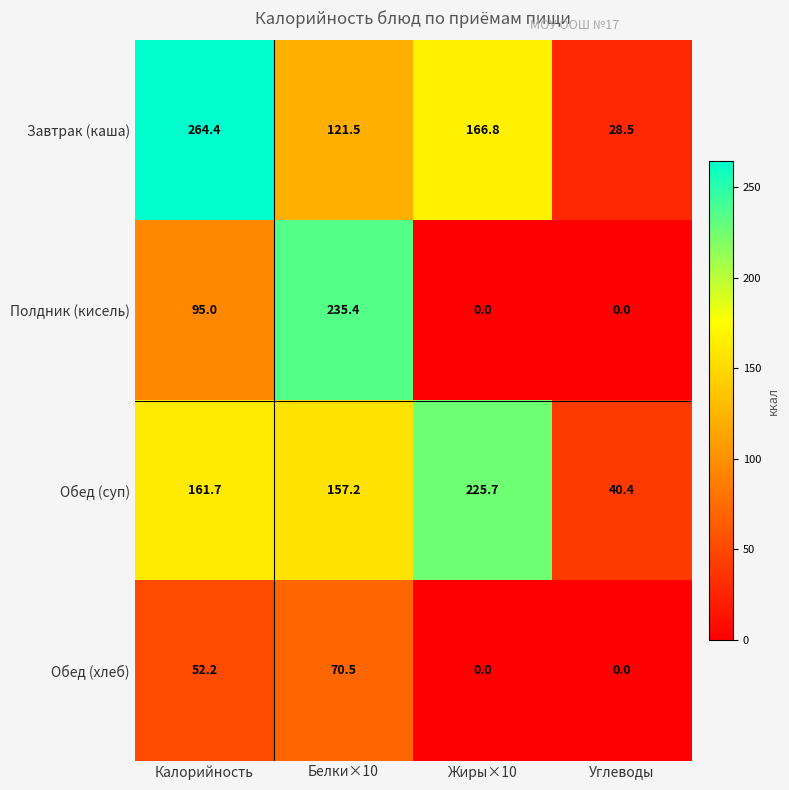

Read the Завтрак (каша) value at Калорийность.

264.4